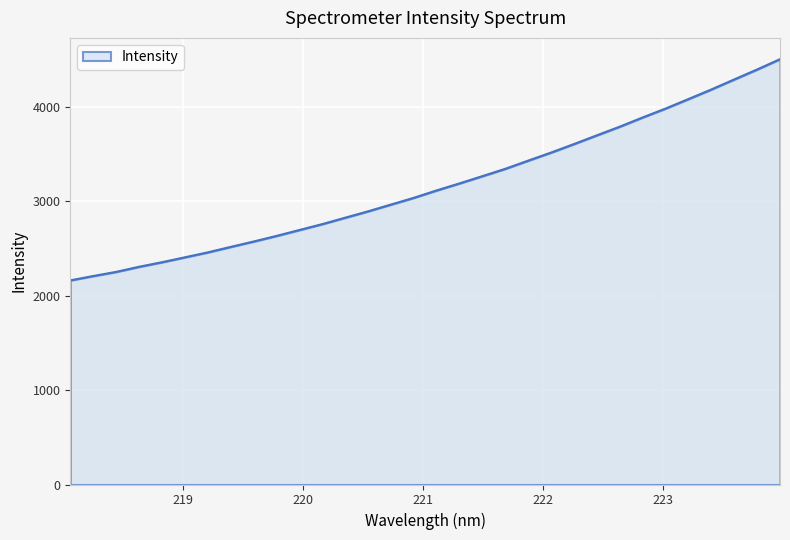

True or false: the data has more than 0 interior local peaks.

False